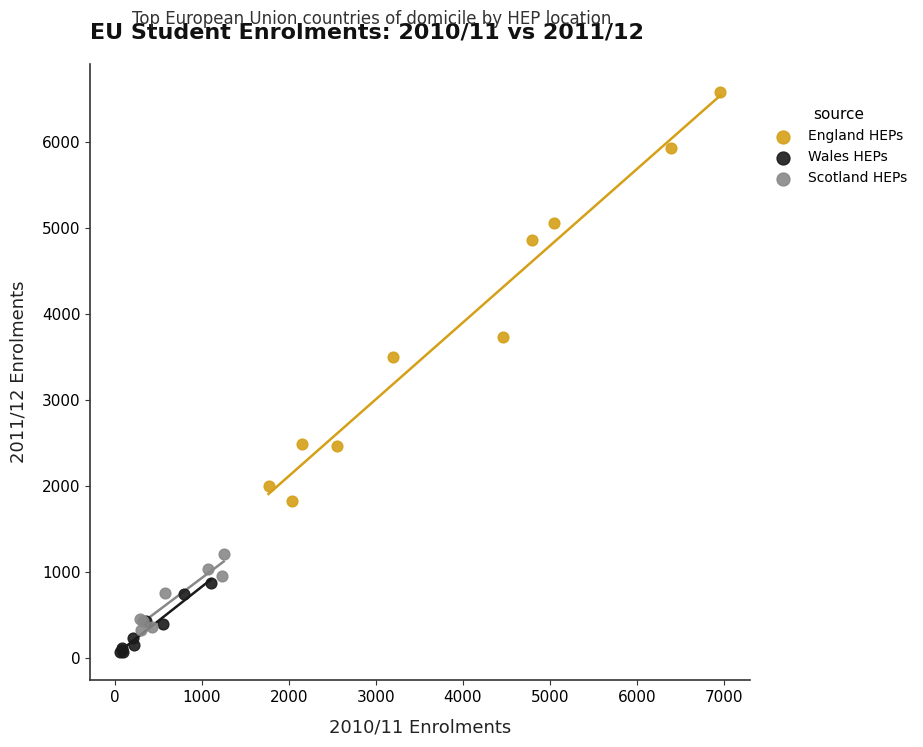

Which series contains the highest Y value?

England HEPs